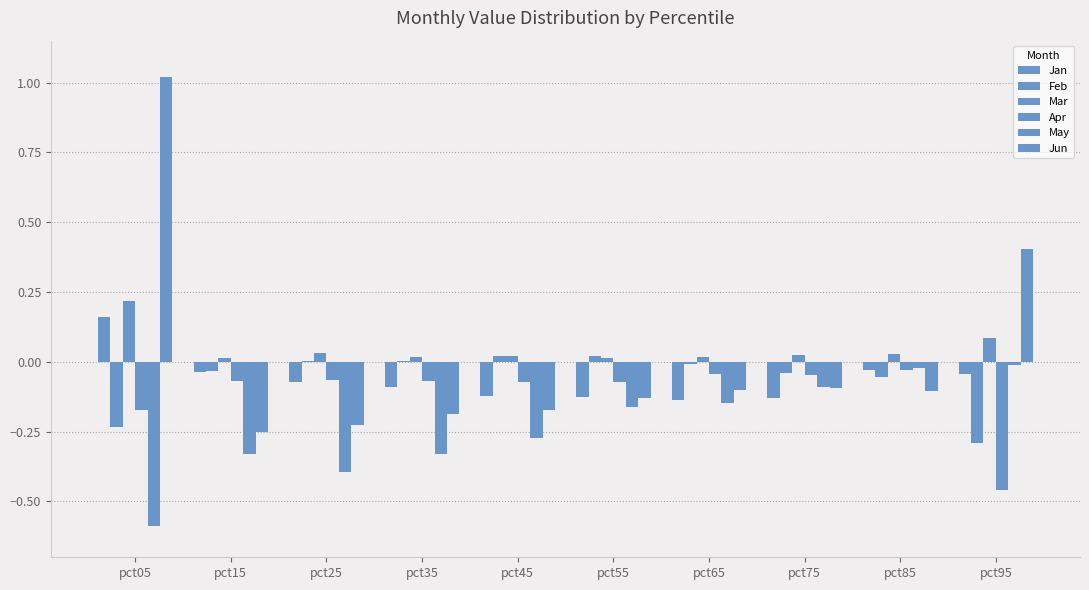

Are the bars grouped side by side (vs. stacked)?

Yes